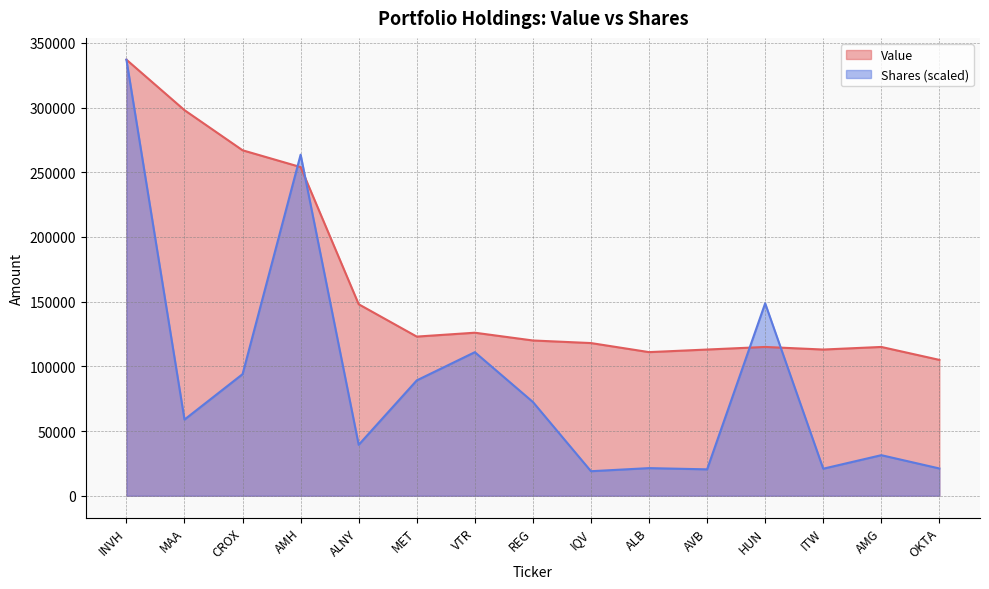

What are all the series names shown in the legend?

Value, Shares (scaled)